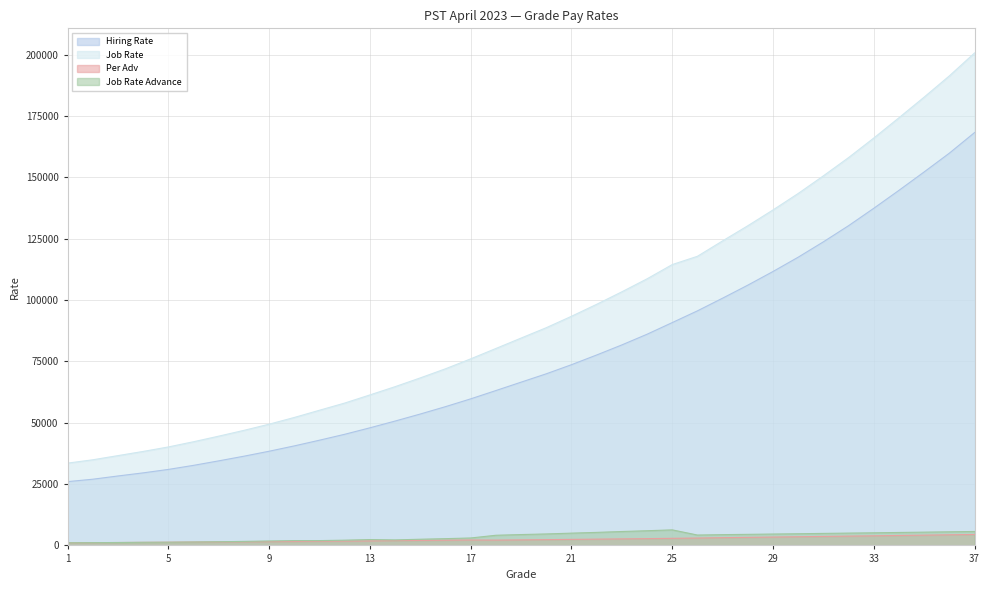

Is it true that Per Adv equals 2167 at 18?

True